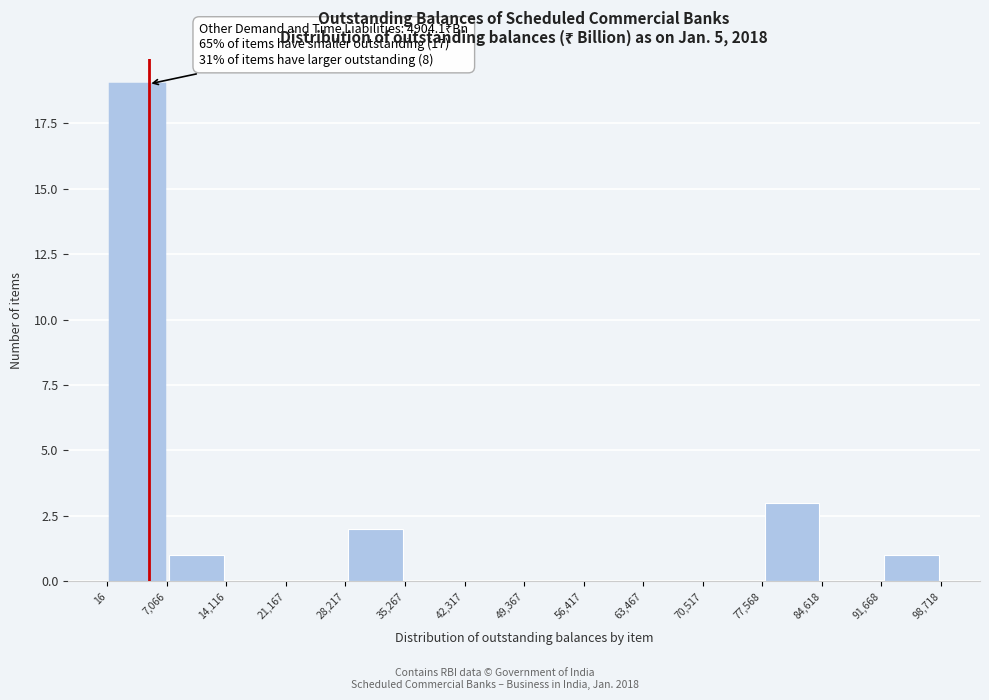

Over which range of the x-axis is the bar tallest?

16 to 7,066